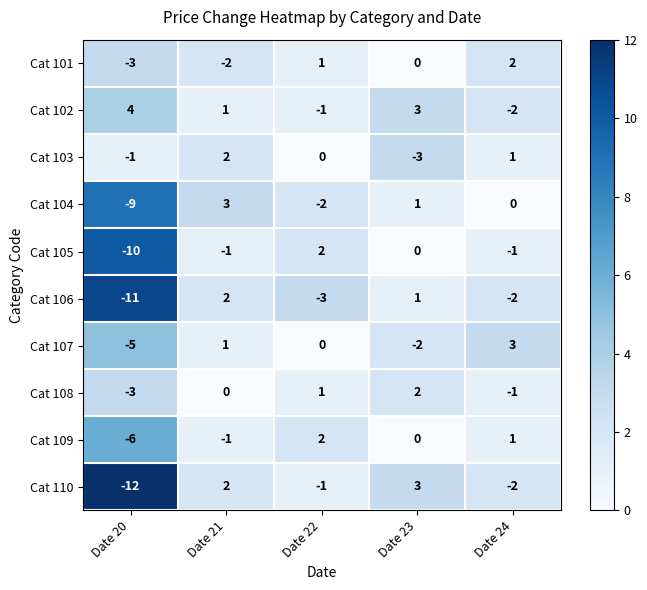

At which category is the sum across all series the highest?

Date 21